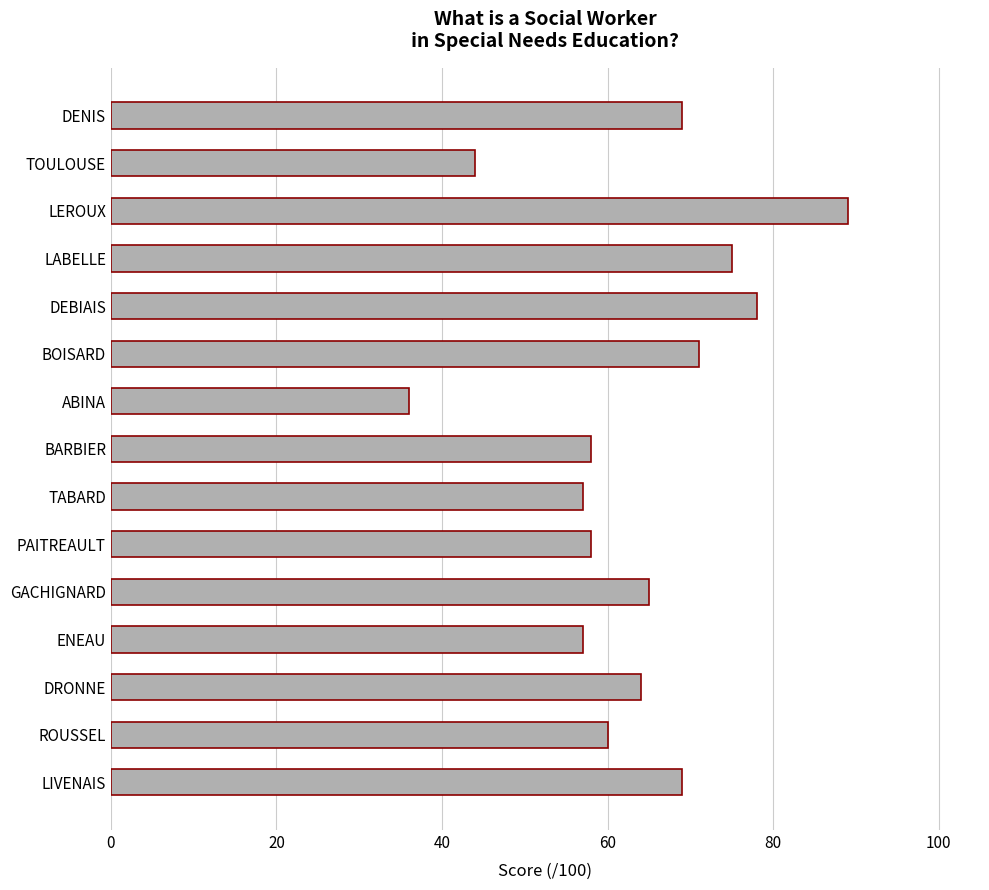

What is the greatest value displayed?

89